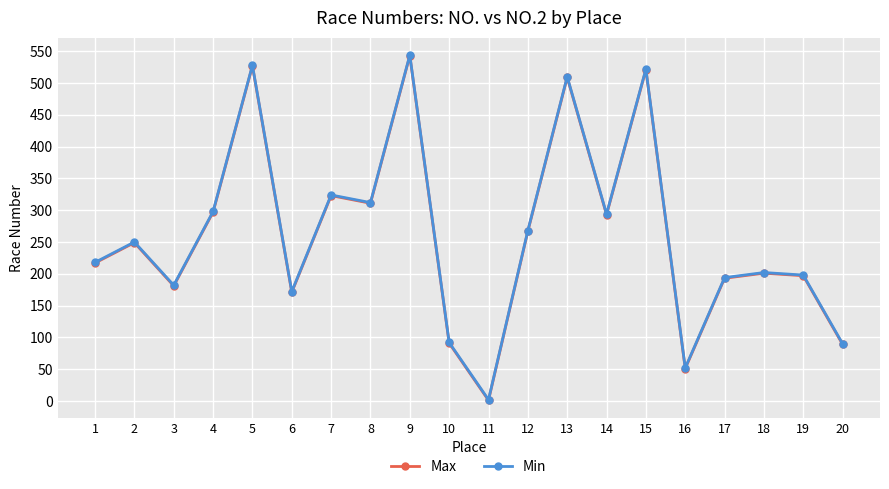

Where is the first local maximum for Max?

2